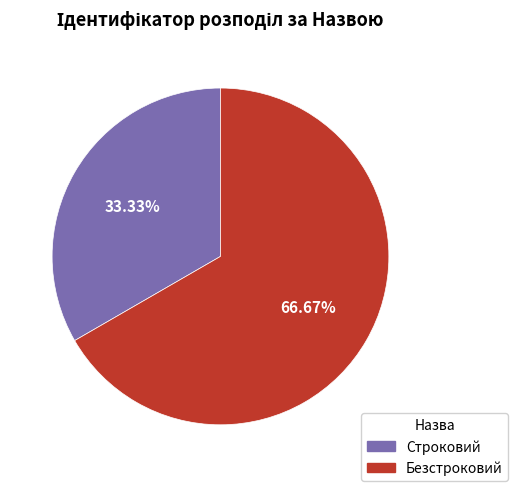

Which category has the smallest portion of the pie?

Строковий